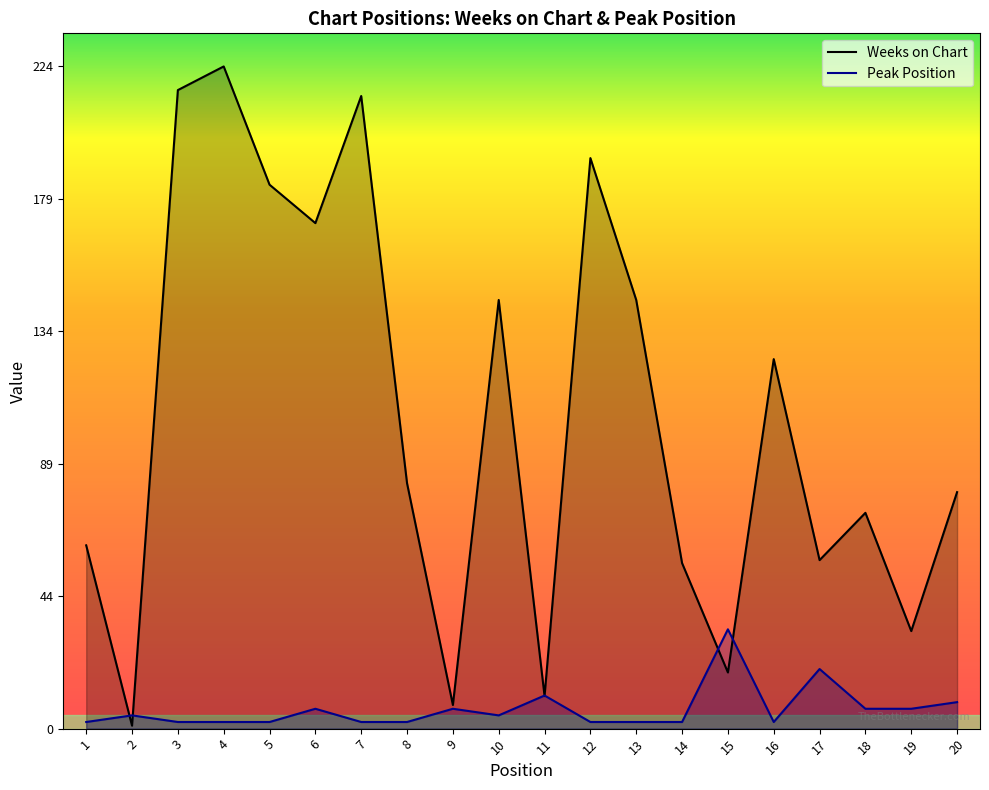

How many data points in Peak Position are less than 4?

10